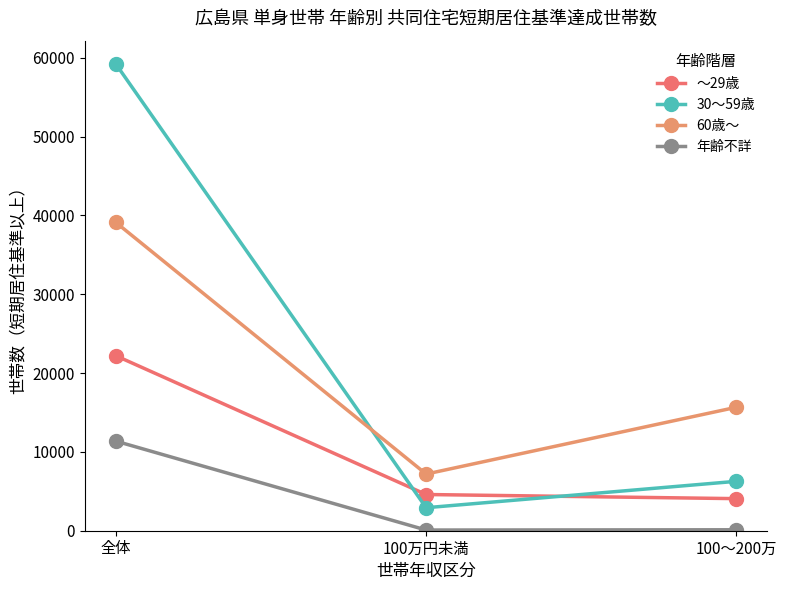

How many data points does each series have?

3